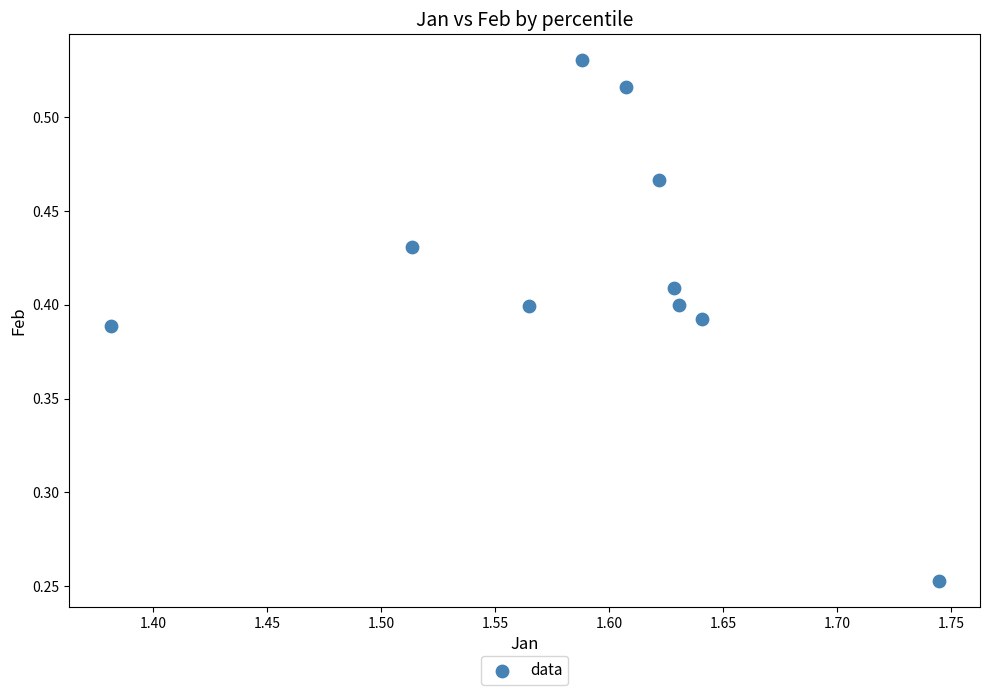

What is the average X value?

1.6